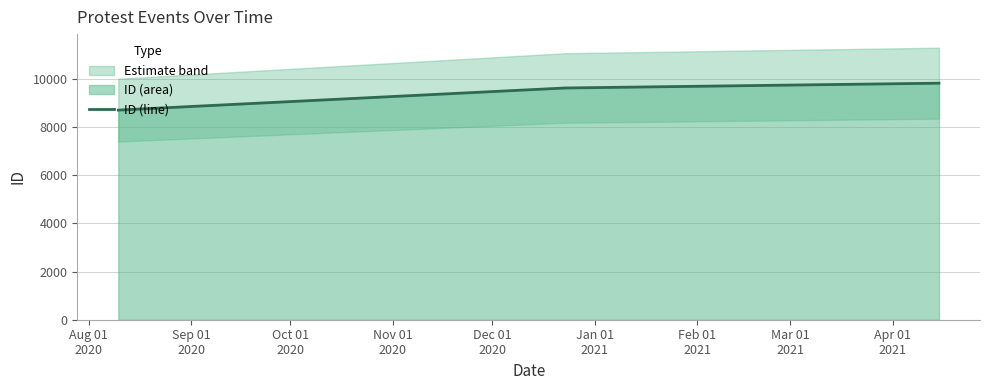

How many values in the ID (line) series are below 9745?

2